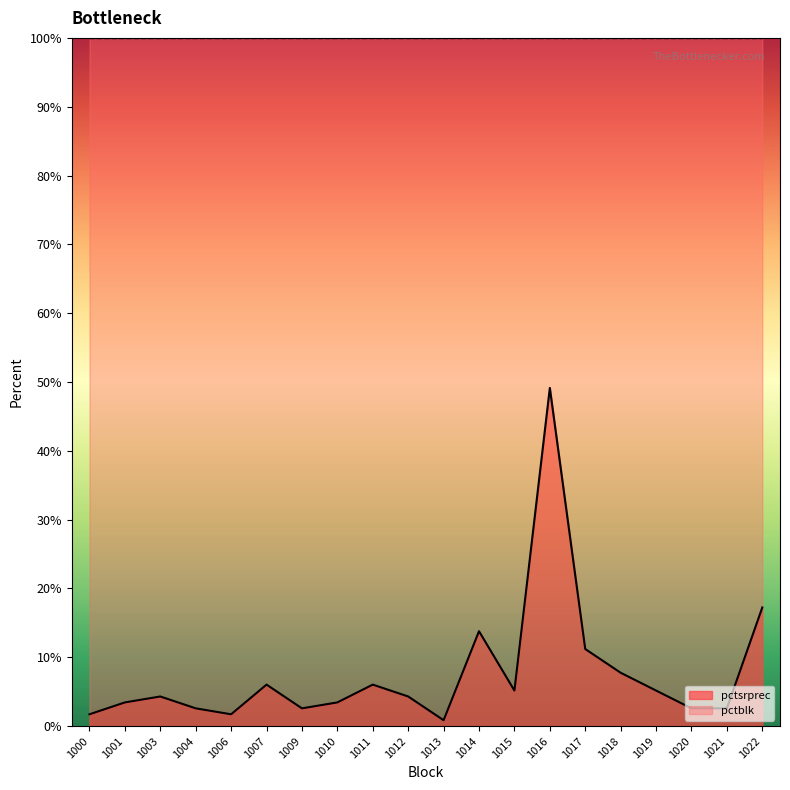

Does the chart have visible grid lines?

No